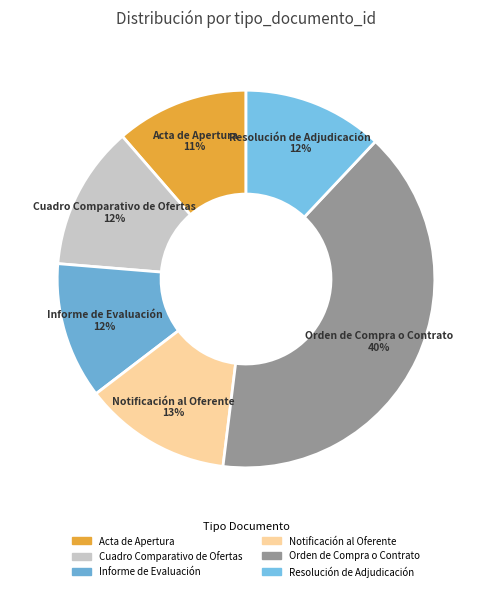

Combined, do Notificación al Oferente and Acta de Apertura account for over 50%?

No